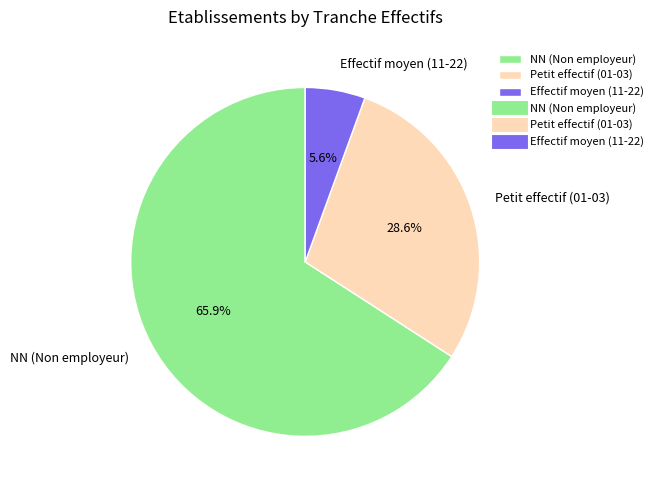

Is the sum of NN (Non employeur) and Petit effectif (01-03) greater than half?

Yes